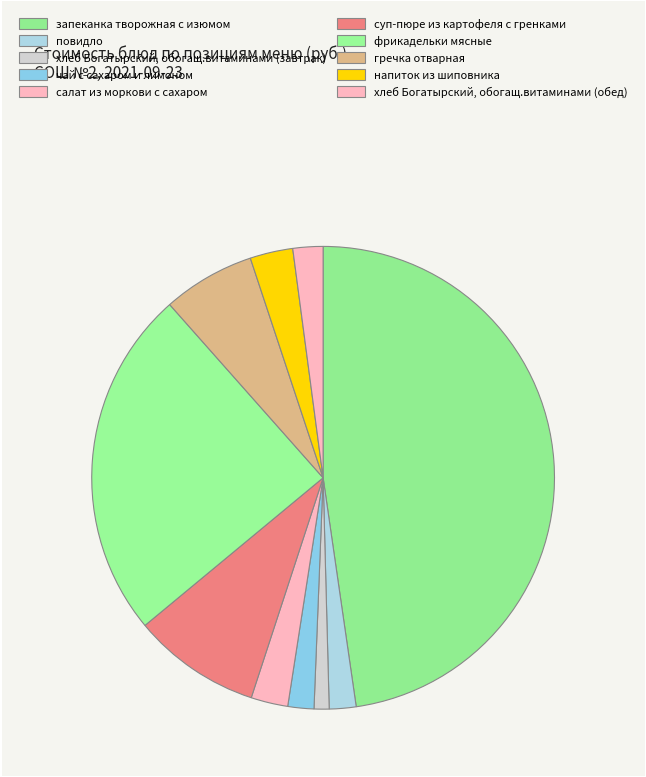

Does запеканка творожная с изюмом account for over 50% of the chart?

No